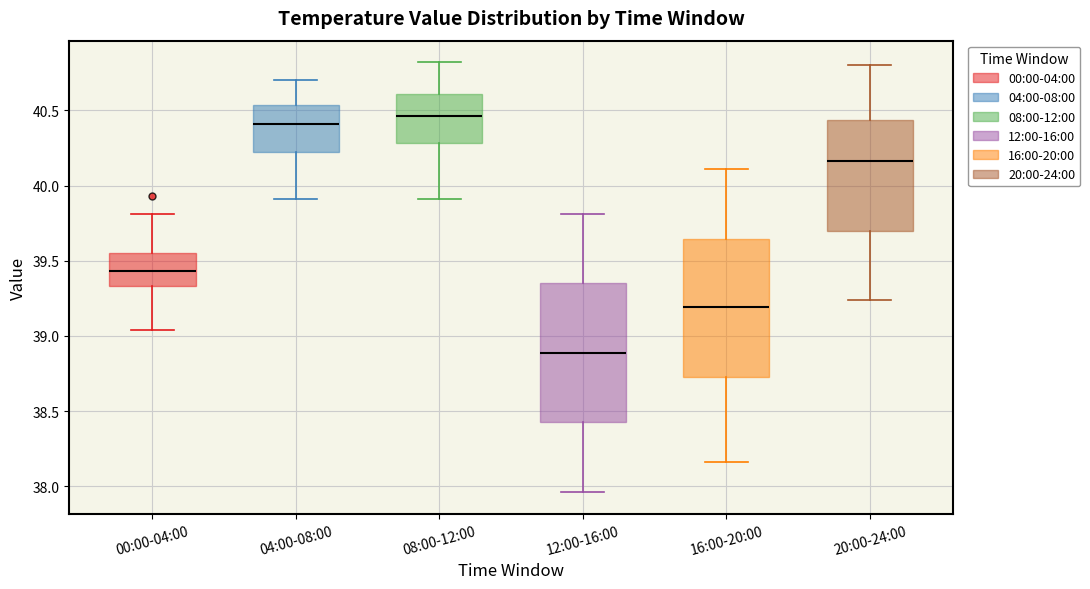

Reading left to right, transcribe this box plot: for each box, give where its median line is, the range the box spans, and where its two whiskers end, as read against the y-axis. The values are not printed on the chart, so give them approximately, as read against the axis.

00:00-04:00: median 39.45, box 39.35 to 39.55, whiskers 39.05 to 39.80
04:00-08:00: median 40.40, box 40.20 to 40.55, whiskers 39.90 to 40.70
08:00-12:00: median 40.45, box 40.30 to 40.60, whiskers 39.90 to 40.80
12:00-16:00: median 38.90, box 38.45 to 39.35, whiskers 37.95 to 39.80
16:00-20:00: median 39.20, box 38.75 to 39.65, whiskers 38.15 to 40.10
20:00-24:00: median 40.15, box 39.70 to 40.45, whiskers 39.25 to 40.80